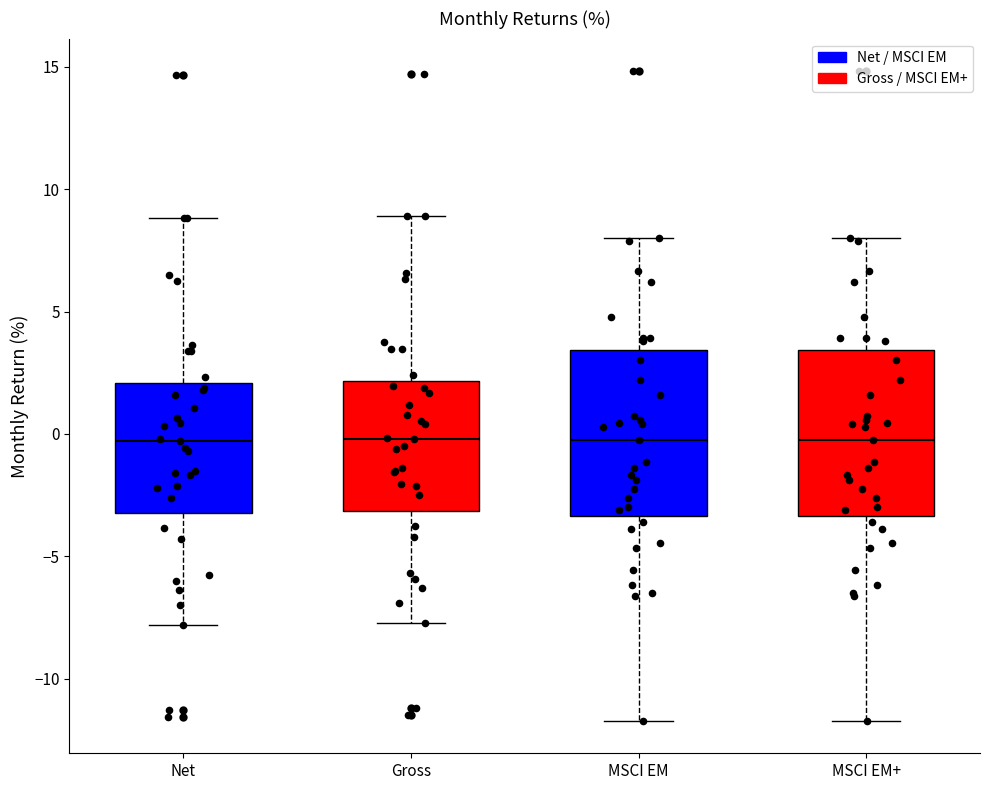

Where is the upper edge of the box for MSCI EM on the y-axis? The values are not printed on the chart, so give them approximately, as read against the axis.

3.5